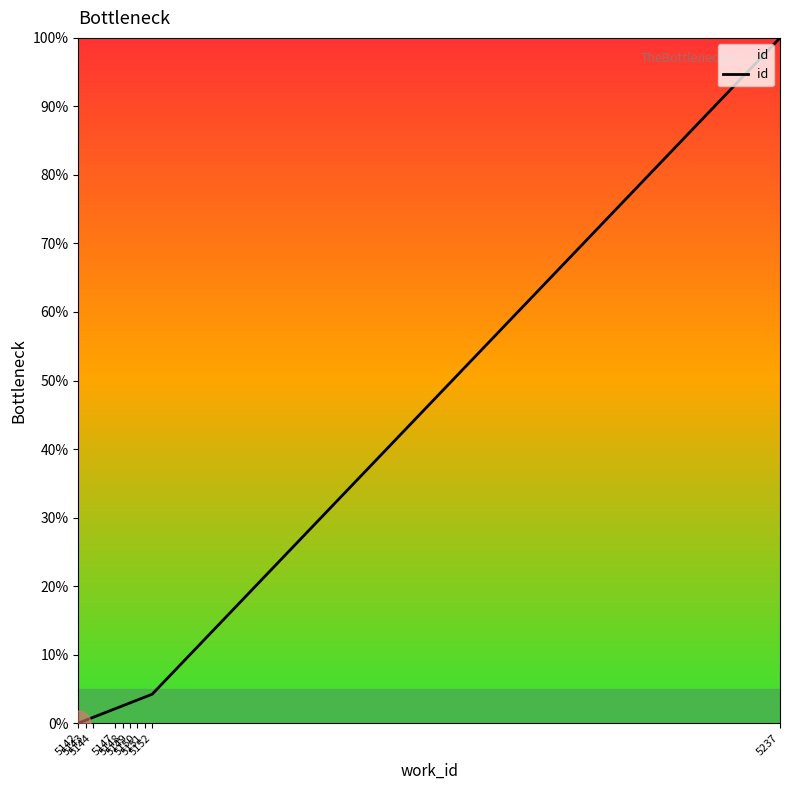

Reading left to right, list all the values displayed in this chart.

5142=0.0	5143=0.4	5144=0.8	5147=2.1	5148=2.5	5149=3.0	5150=3.4	5151=3.8	5152=4.2	5237=100.0